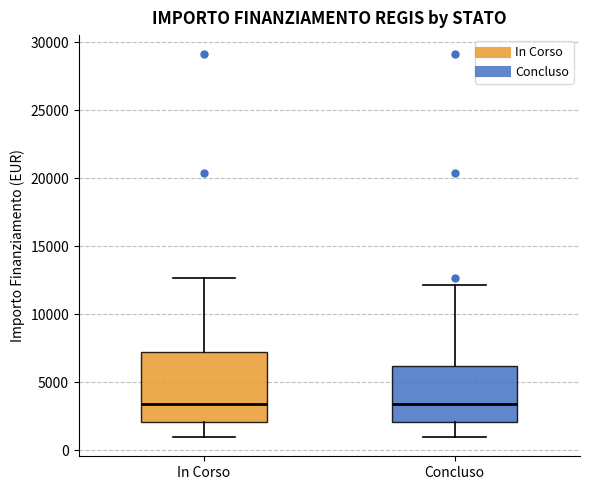

Which box is the tallest, from its lower edge to its upper edge?

In Corso